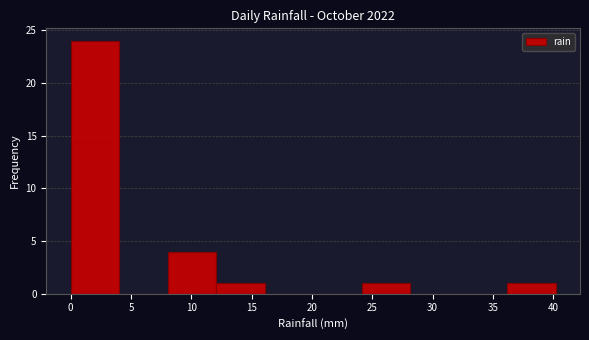

Reading left to right, transcribe this chart: for each bar, give the range it covers on the x-axis and its height. Neither the bar edges nor the heights are printed on the chart, so give them approximately, as read against the axes.

0 to 4: 24
4 to 8: 0
8 to 12: 4
12 to 16: 1
16 to 20: 0
20 to 24: 0
24 to 28: 1
28 to 32: 0
32 to 36: 0
36 to 40: 1